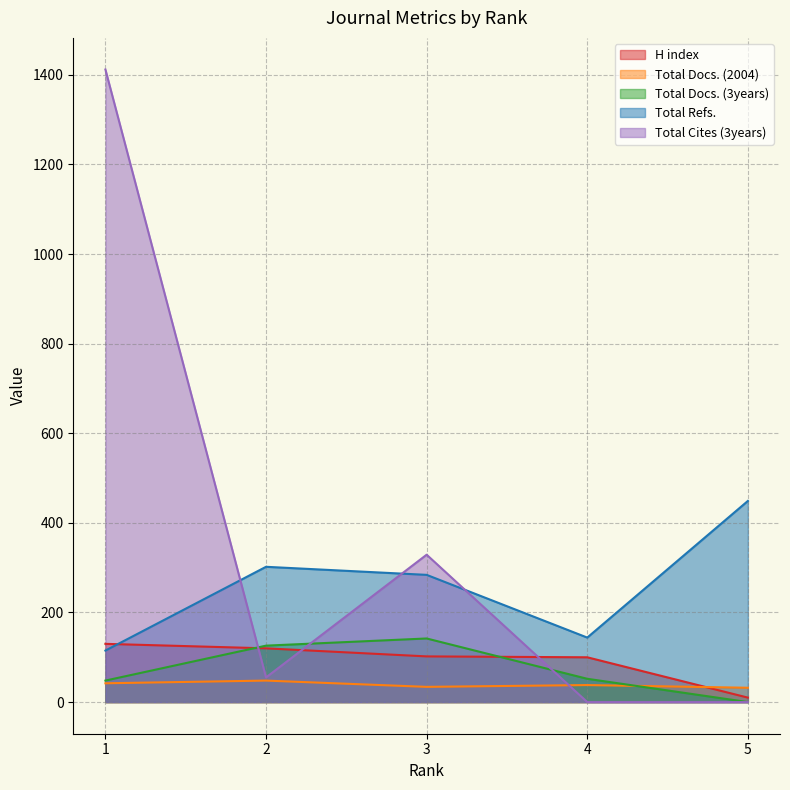

At how many categories does at least one series exceed 1226?

1